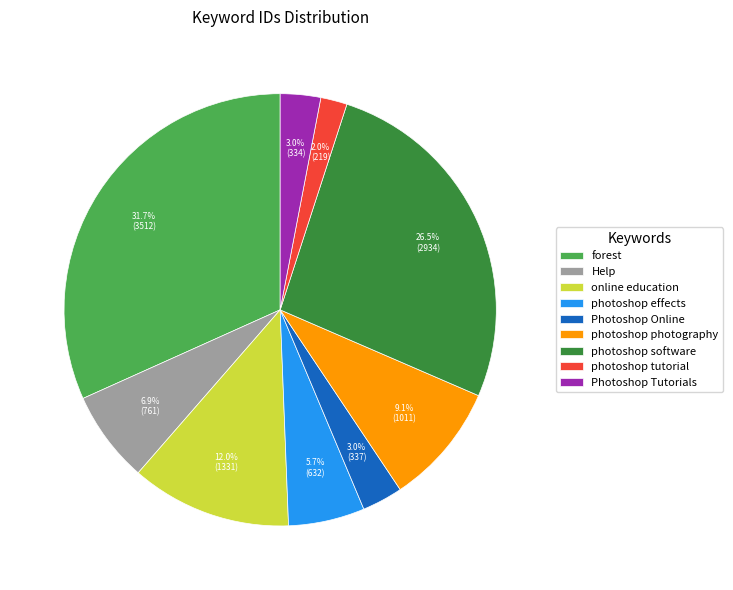

Is the sum of Help and Photoshop Online greater than half?

No